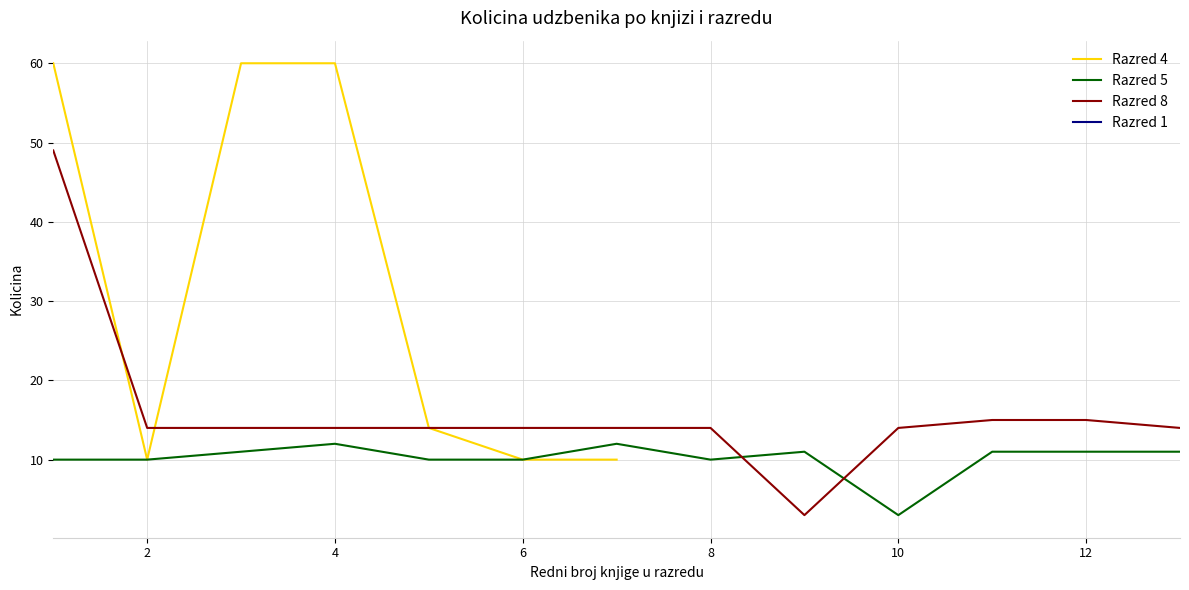

What is the lowest value of the Razred 5 series?

3